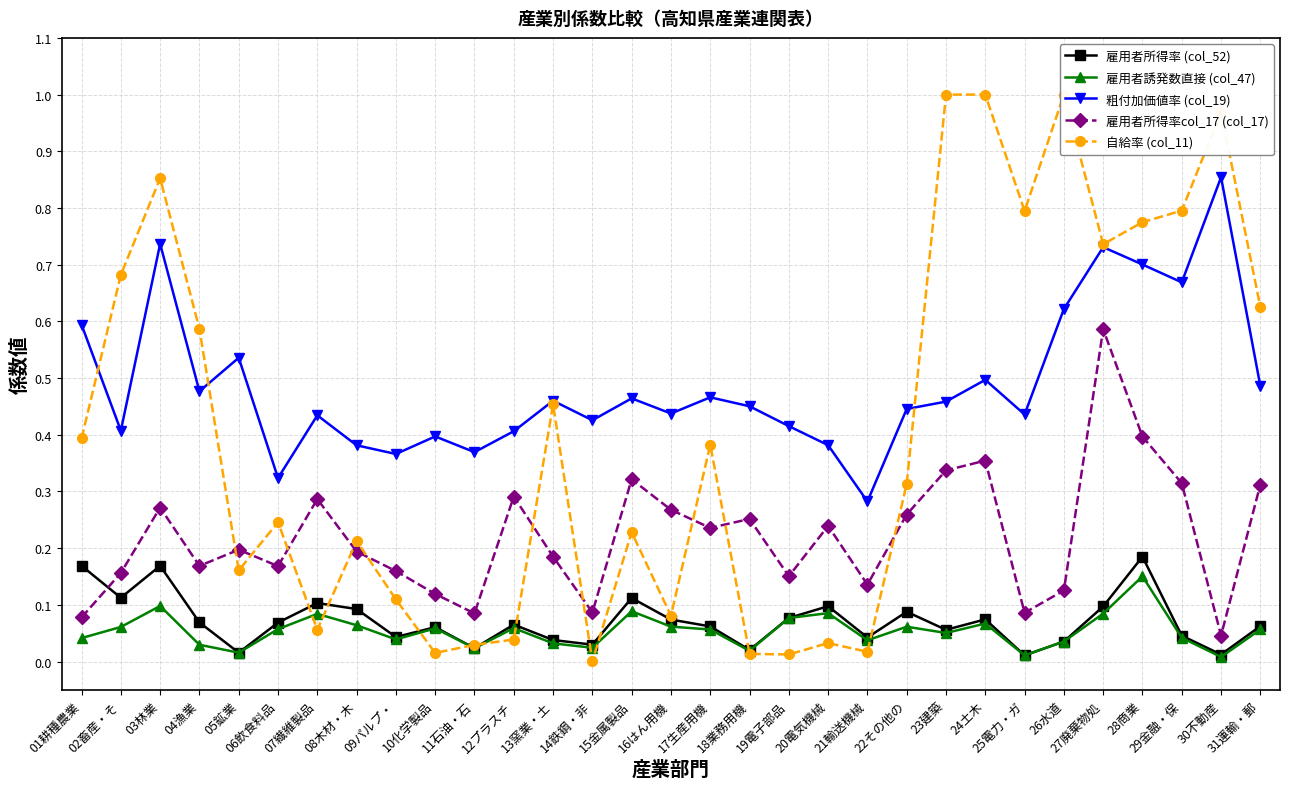

What is the greatest value displayed?

1.0